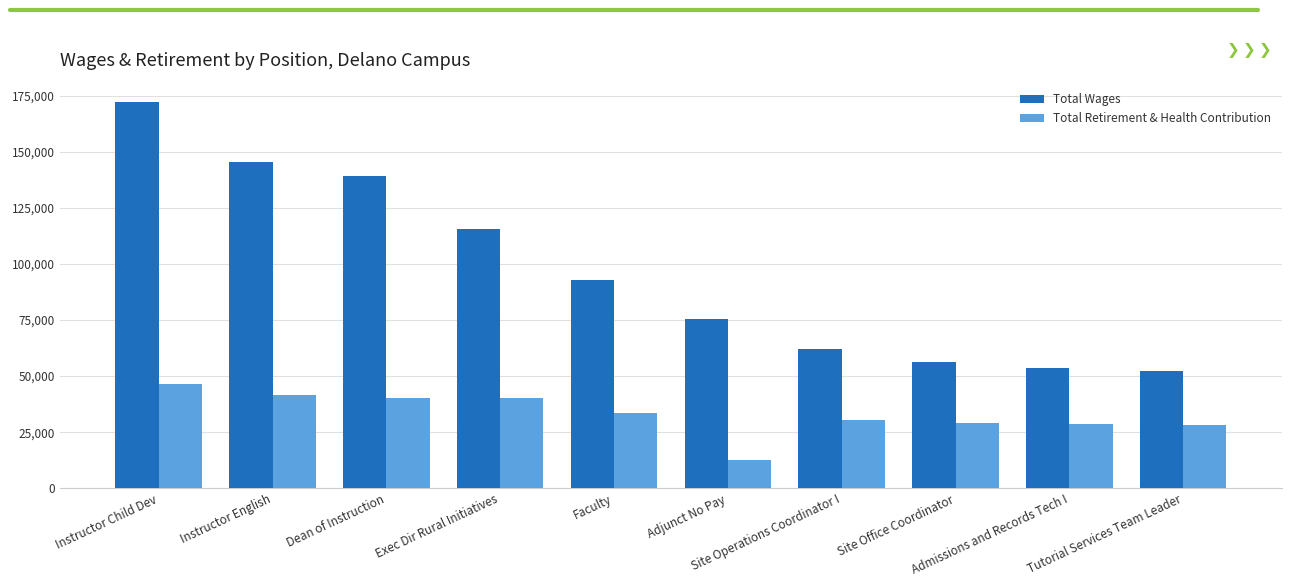

What is the difference between the maximum and minimum values in the Total Retirement & Health Contribution series?

33750